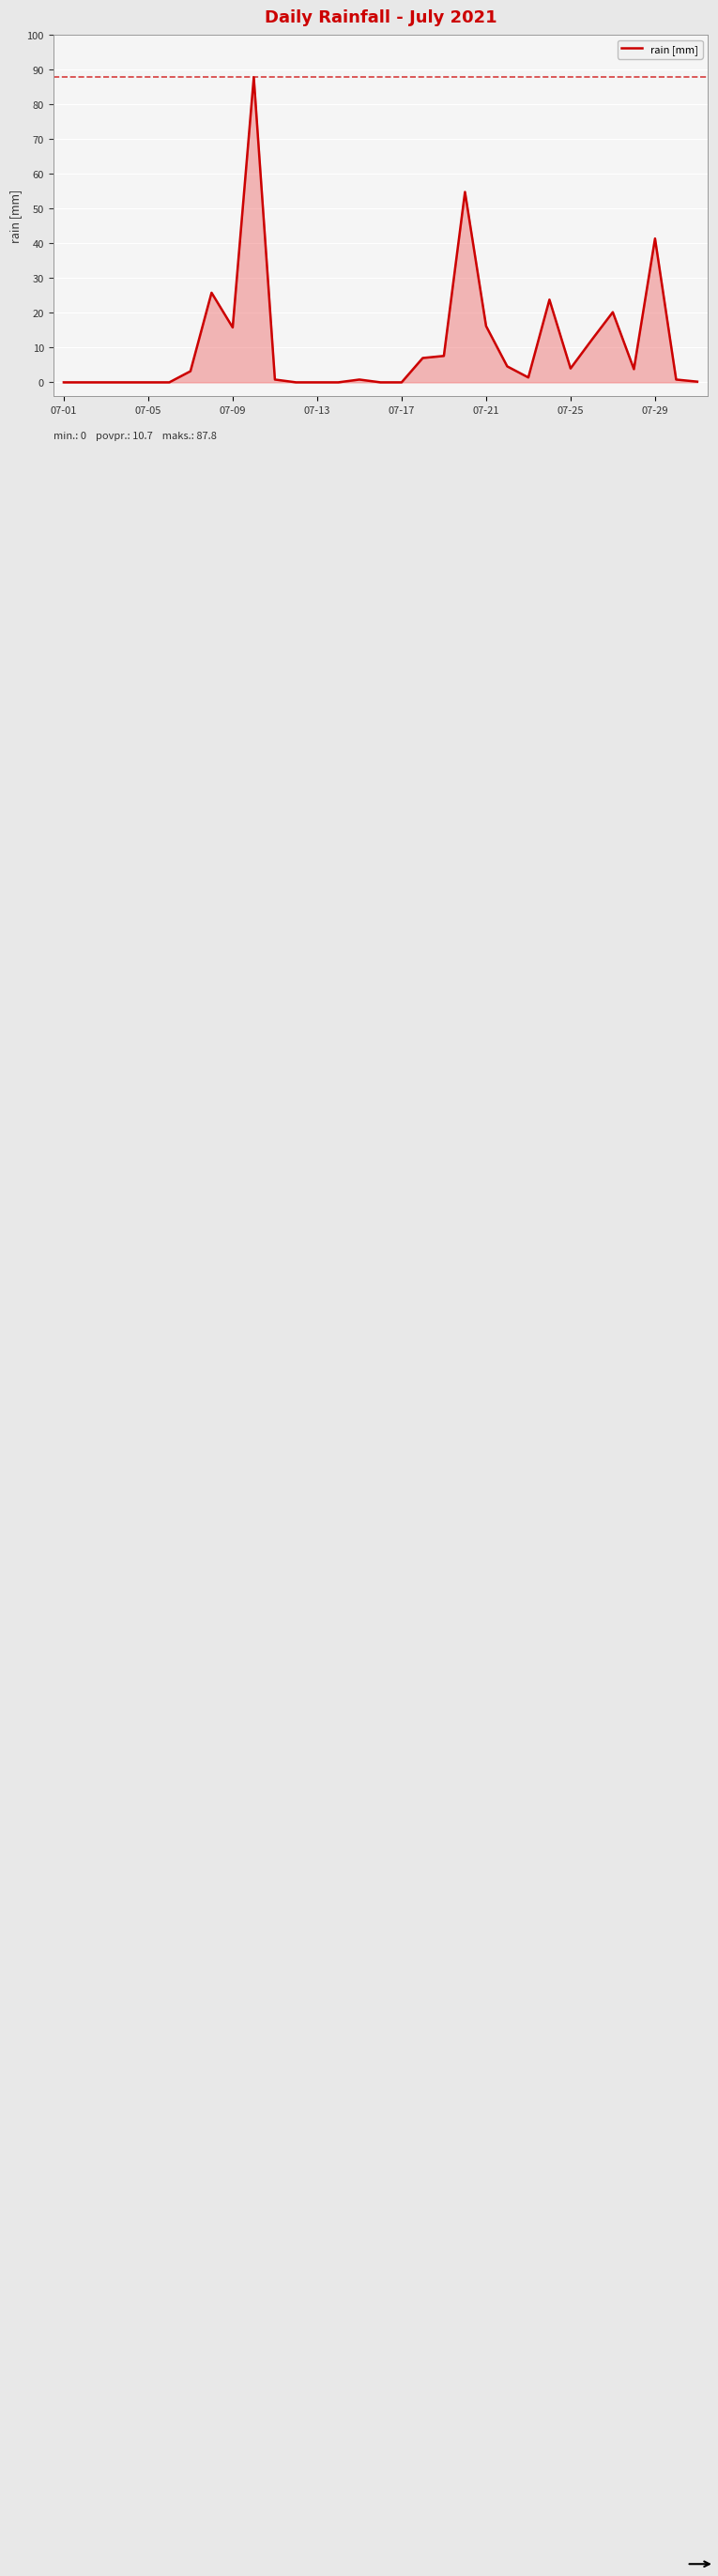

What is the difference between the maximum and minimum values?

87.8